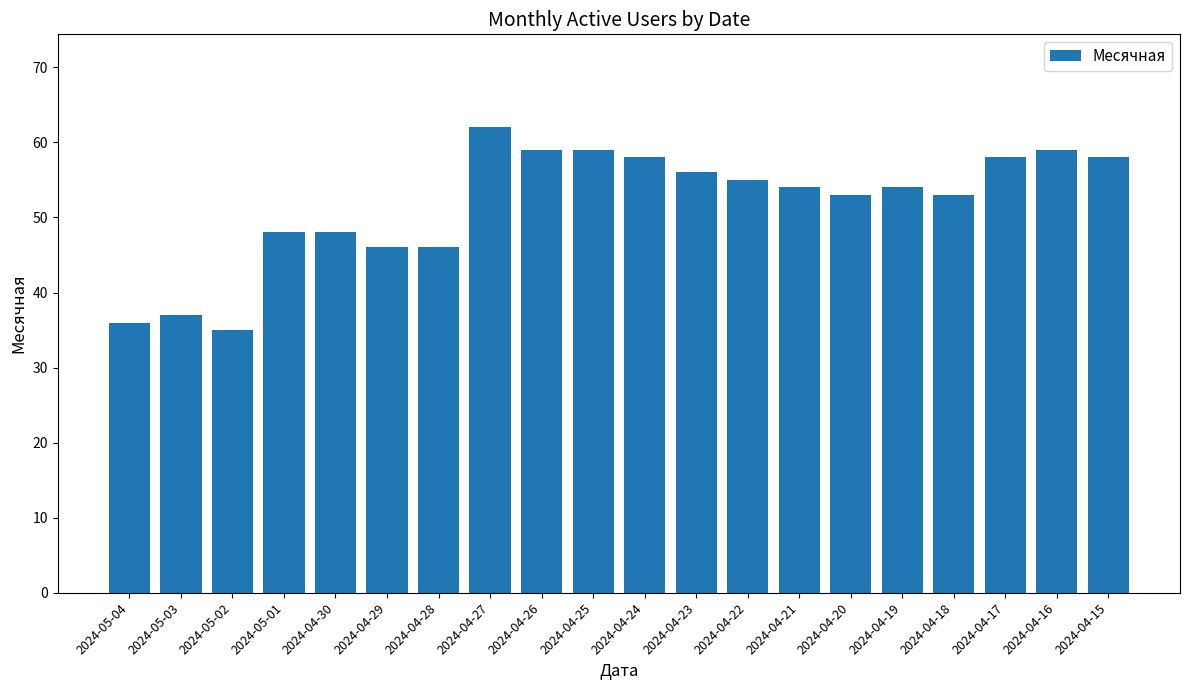

What is the sum of the values at 2024-04-30 and 2024-04-18?

101